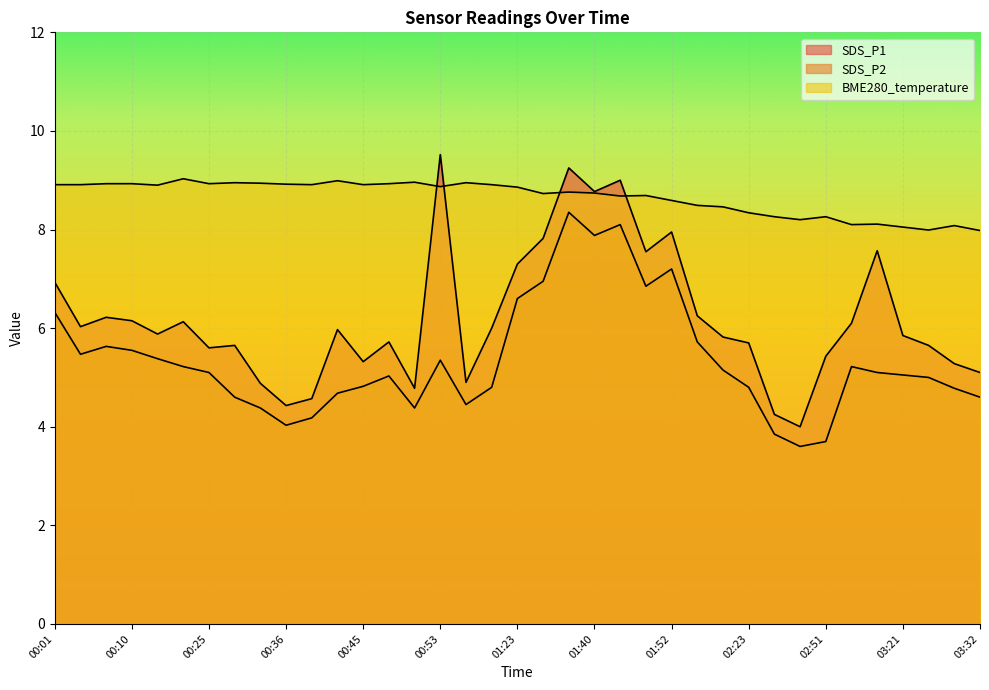

The BME280_temperature series shows 8.7 at 01:43. True or false?

True